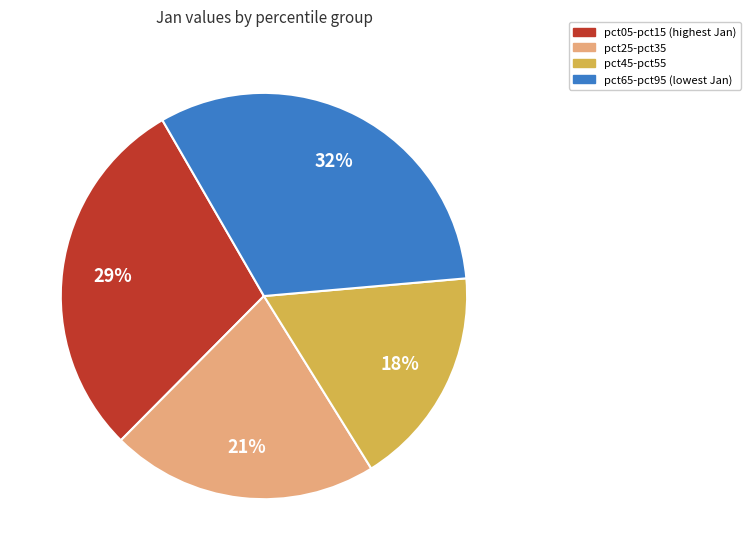

To the nearest percent, what is the average slice percentage?

25%